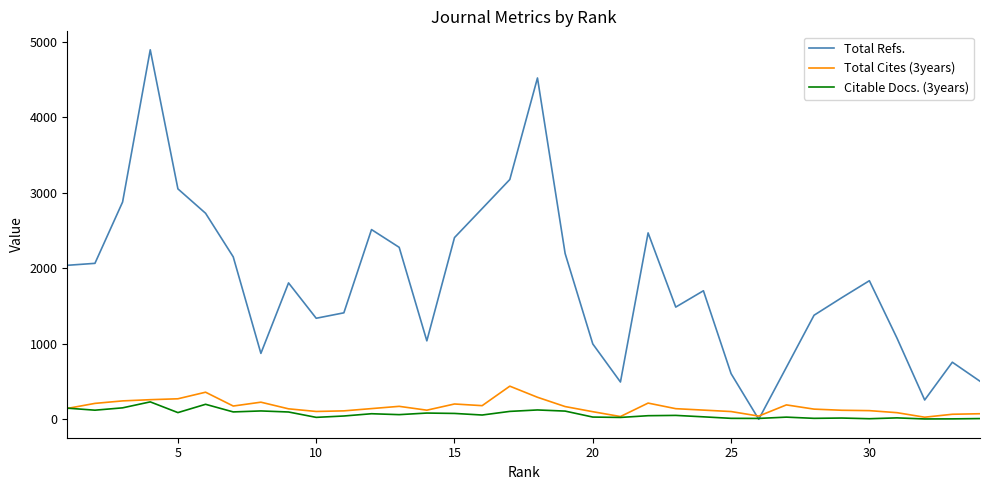

Which series has the largest total across all categories?

Total Refs.